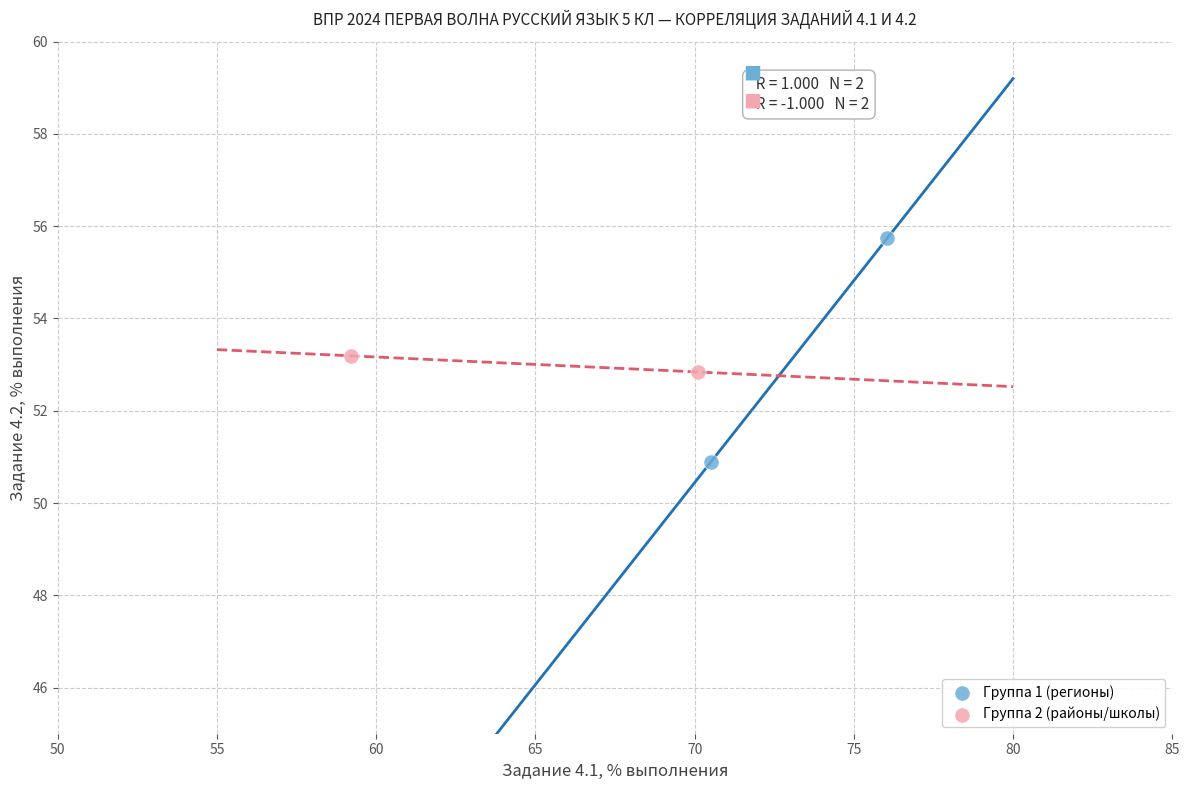

Which series reaches the maximum Y coordinate?

Группа 1 (регионы)